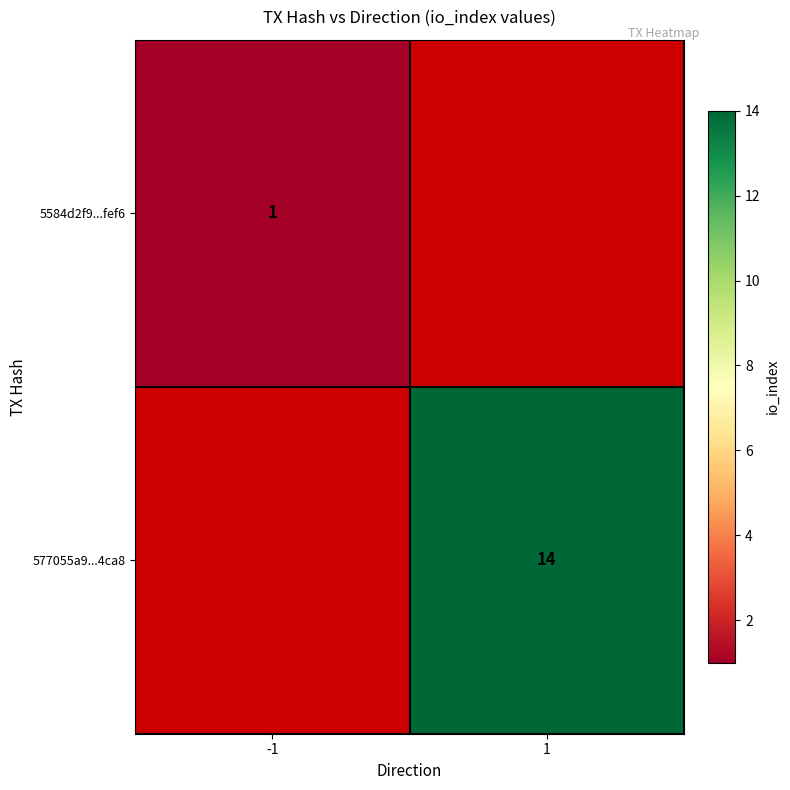

What is the greatest value displayed?

14.0